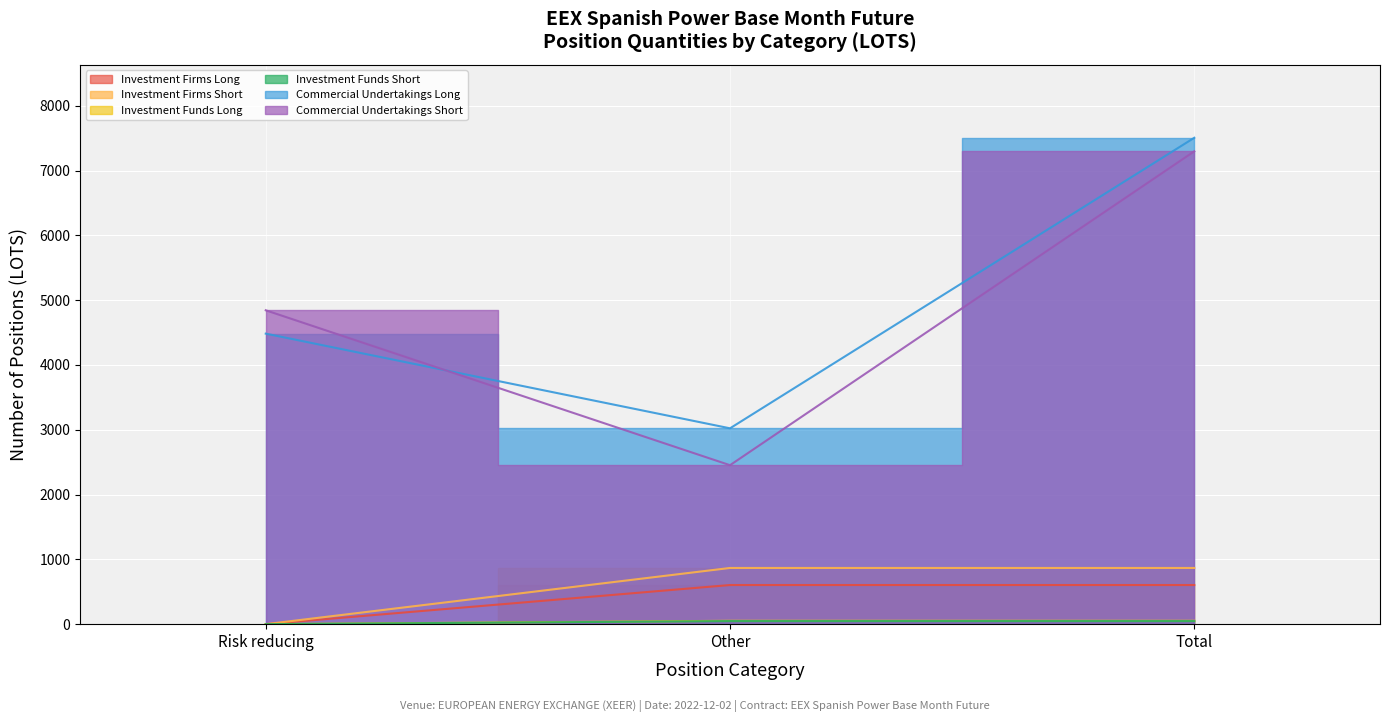

Rank the categories by Investment Firms Short value from lowest to highest.

Risk reducing, Other, Total